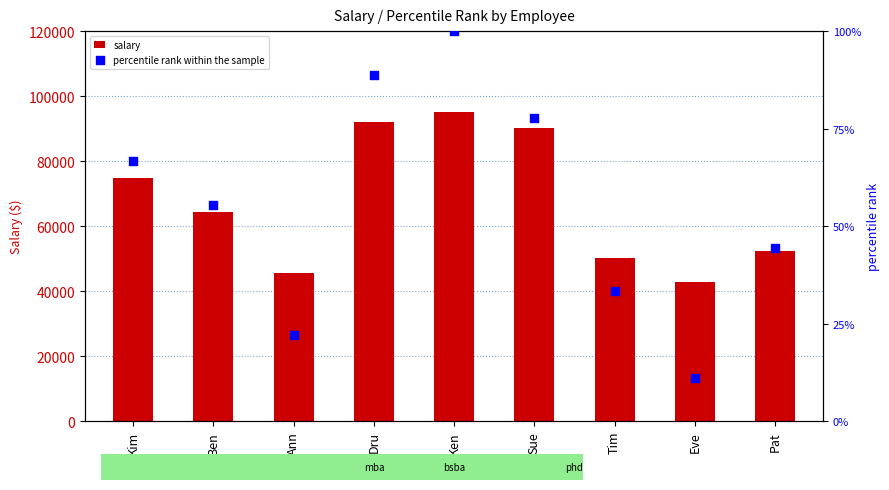

Which series has the largest total across all categories?

salary